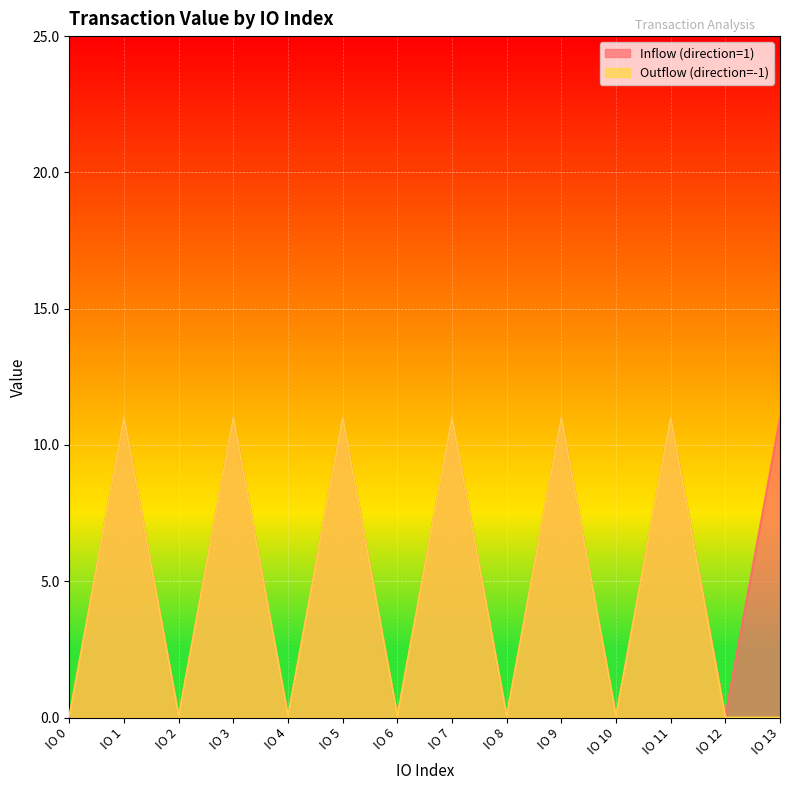

Reading right to left, transcribe all the data shown in this chart.

Inflow (direction=1): IO 13=11.0	IO 12=0.0	IO 11=11.0	IO 10=0.0	IO 9=11.0	IO 8=0.0	IO 7=11.0	IO 6=0.0	IO 5=11.0	IO 4=0.0	IO 3=11.0	IO 2=0.0	IO 1=11.0	IO 0=0.0
Outflow (direction=-1): IO 13=0.0	IO 12=0.0	IO 11=11.0	IO 10=0.0	IO 9=11.0	IO 8=0.0	IO 7=11.0	IO 6=0.0	IO 5=11.0	IO 4=0.0	IO 3=11.0	IO 2=0.0	IO 1=11.0	IO 0=0.0